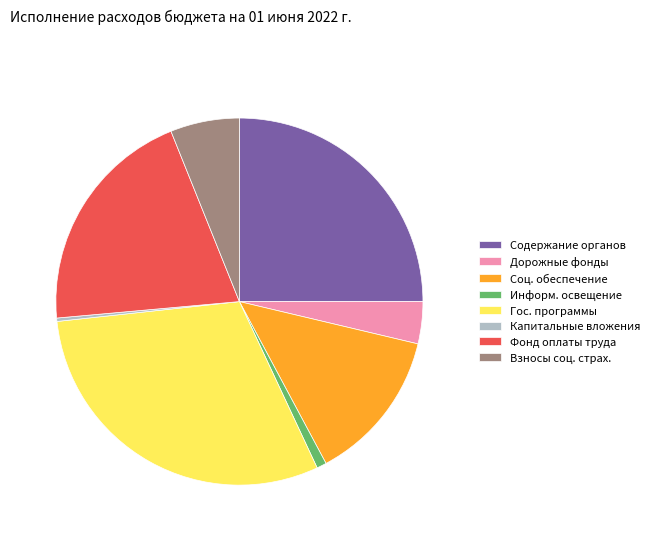

Is there a majority slice in this chart?

No